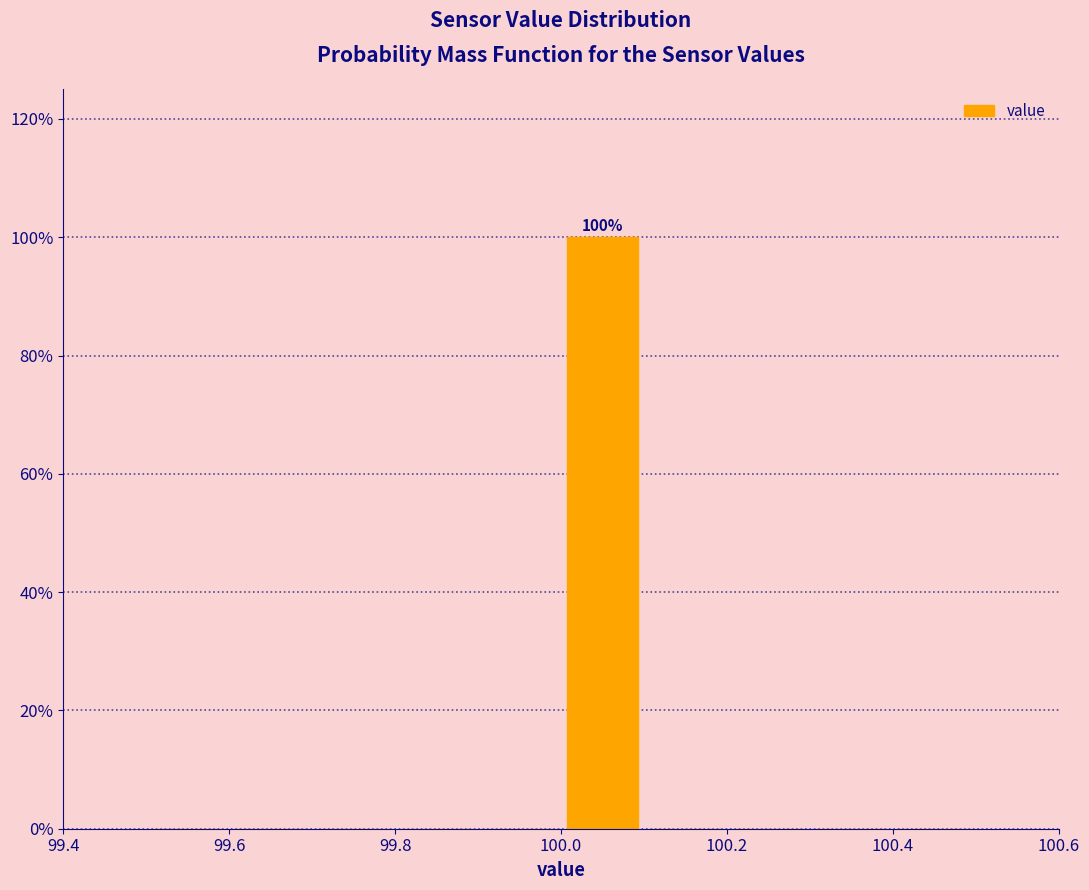

Over which range of the x-axis is the bar tallest?

100.0 to 100.1